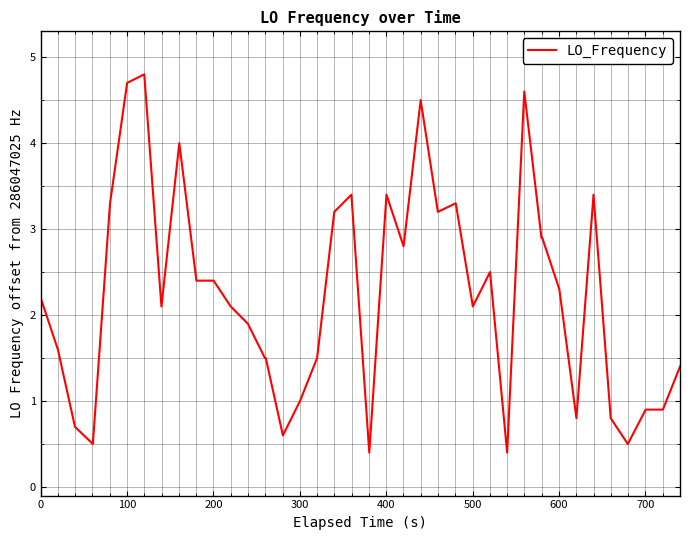

What is the maximum value shown in the chart?

4.8